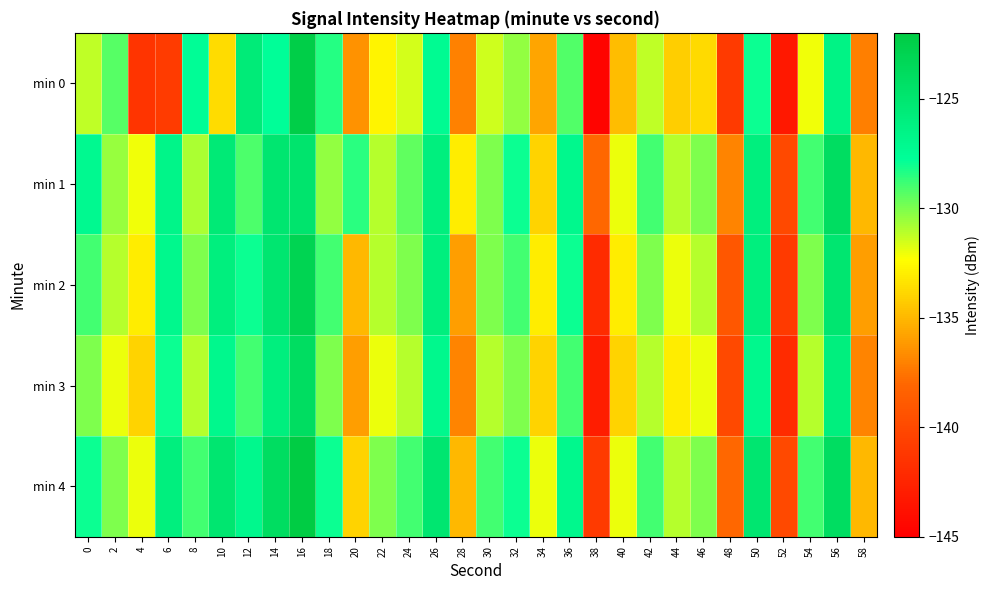

Reading left to right, list all the values displayed in this chart.

min 0: 0=-131.2	2=-129.3	4=-141.5	6=-140.9	8=-127.6	10=-133.6	12=-125.5	14=-127.7	16=-122.3	18=-128.4	20=-136.4	22=-132.7	24=-131.5	26=-127.4	28=-137.1	30=-131.5	32=-130.4	34=-135.7	36=-129.2	38=-144.7	40=-134.8	42=-131.2	44=-134.2	46=-133.7	48=-141.0	50=-128.0	52=-143.3	54=-132.1	56=-126.4	58=-137.2
min 1: 0=-127.2	2=-130.4	4=-132.1	6=-126.7	8=-130.8	10=-125.5	12=-129.1	14=-125.0	16=-124.8	18=-130.4	20=-128.5	22=-131.0	24=-129.5	26=-126.0	28=-133.0	30=-130.0	32=-128.0	34=-134.0	36=-127.0	38=-138.0	40=-132.0	42=-129.0	44=-131.0	46=-130.0	48=-137.0	50=-126.0	52=-140.0	54=-129.0	56=-124.0	58=-135.0
min 2: 0=-129.0	2=-131.0	4=-133.0	6=-127.0	8=-130.0	10=-126.0	12=-128.0	14=-125.0	16=-123.0	18=-129.0	20=-135.0	22=-131.0	24=-130.0	26=-126.0	28=-136.0	30=-130.0	32=-129.0	34=-133.0	36=-128.0	38=-142.0	40=-133.0	42=-130.0	44=-132.0	46=-131.0	48=-139.0	50=-126.0	52=-141.0	54=-130.0	56=-125.0	58=-136.0
min 3: 0=-130.0	2=-132.0	4=-134.0	6=-128.0	8=-131.0	10=-127.0	12=-129.0	14=-126.0	16=-124.0	18=-130.0	20=-136.0	22=-132.0	24=-131.0	26=-127.0	28=-137.0	30=-131.0	32=-130.0	34=-134.0	36=-129.0	38=-143.0	40=-134.0	42=-131.0	44=-133.0	46=-132.0	48=-140.0	50=-127.0	52=-142.0	54=-131.0	56=-126.0	58=-137.0
min 4: 0=-128.0	2=-130.0	4=-132.0	6=-126.0	8=-129.0	10=-125.0	12=-127.0	14=-124.0	16=-122.0	18=-128.0	20=-134.0	22=-130.0	24=-129.0	26=-125.0	28=-135.0	30=-129.0	32=-128.0	34=-132.0	36=-127.0	38=-141.0	40=-132.0	42=-129.0	44=-131.0	46=-130.0	48=-138.0	50=-125.0	52=-140.0	54=-129.0	56=-124.0	58=-135.0